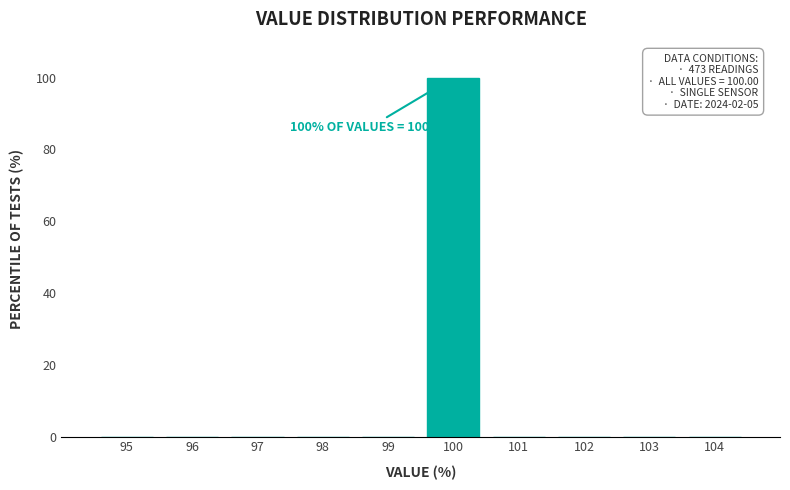

Reading right to left, transcribe all the data shown in this chart.

104=0	103=0	102=0	101=0	100=100	99=0	98=0	97=0	96=0	95=0